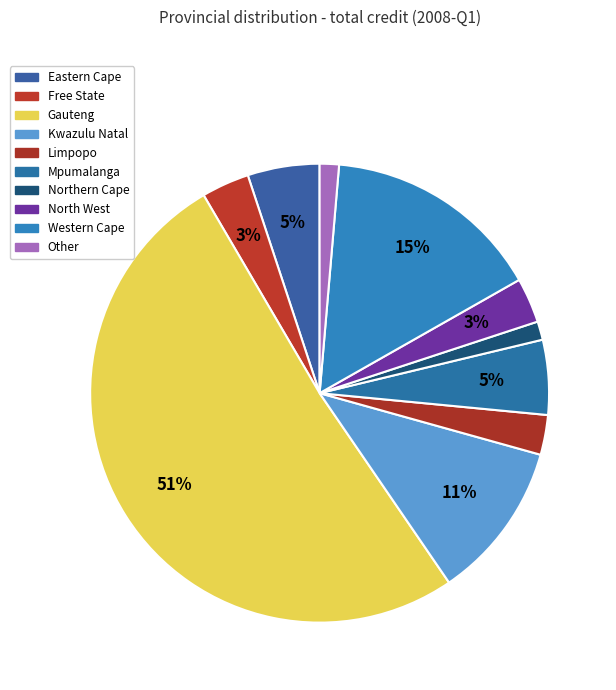

What is the majority slice?

Gauteng